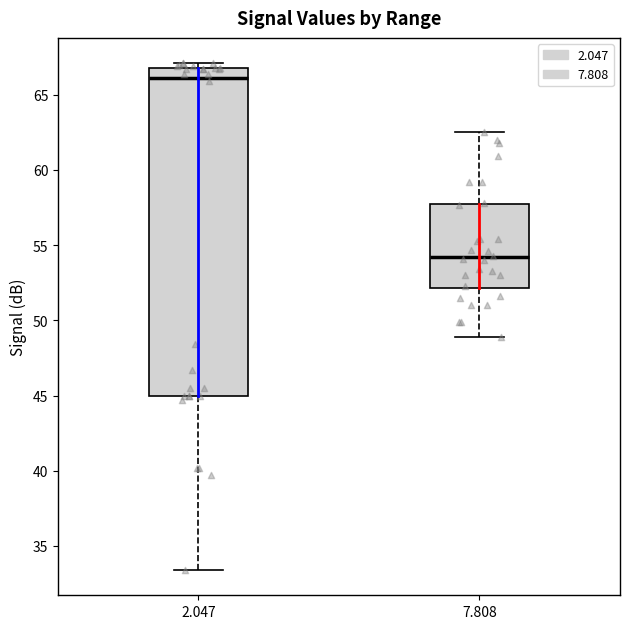

Which box's median line is the lowest?

7.808